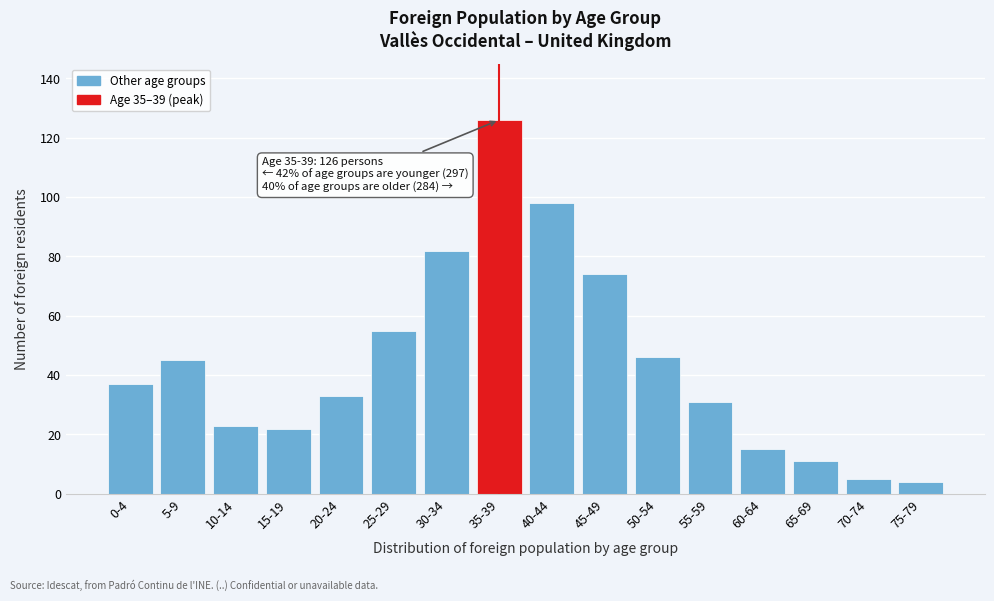

Reading left to right, extract all data points from this chart.

0-4=37	5-9=45	10-14=23	15-19=22	20-24=33	25-29=55	30-34=82	35-39=126	40-44=98	45-49=74	50-54=46	55-59=31	60-64=15	65-69=11	70-74=5	75-79=4